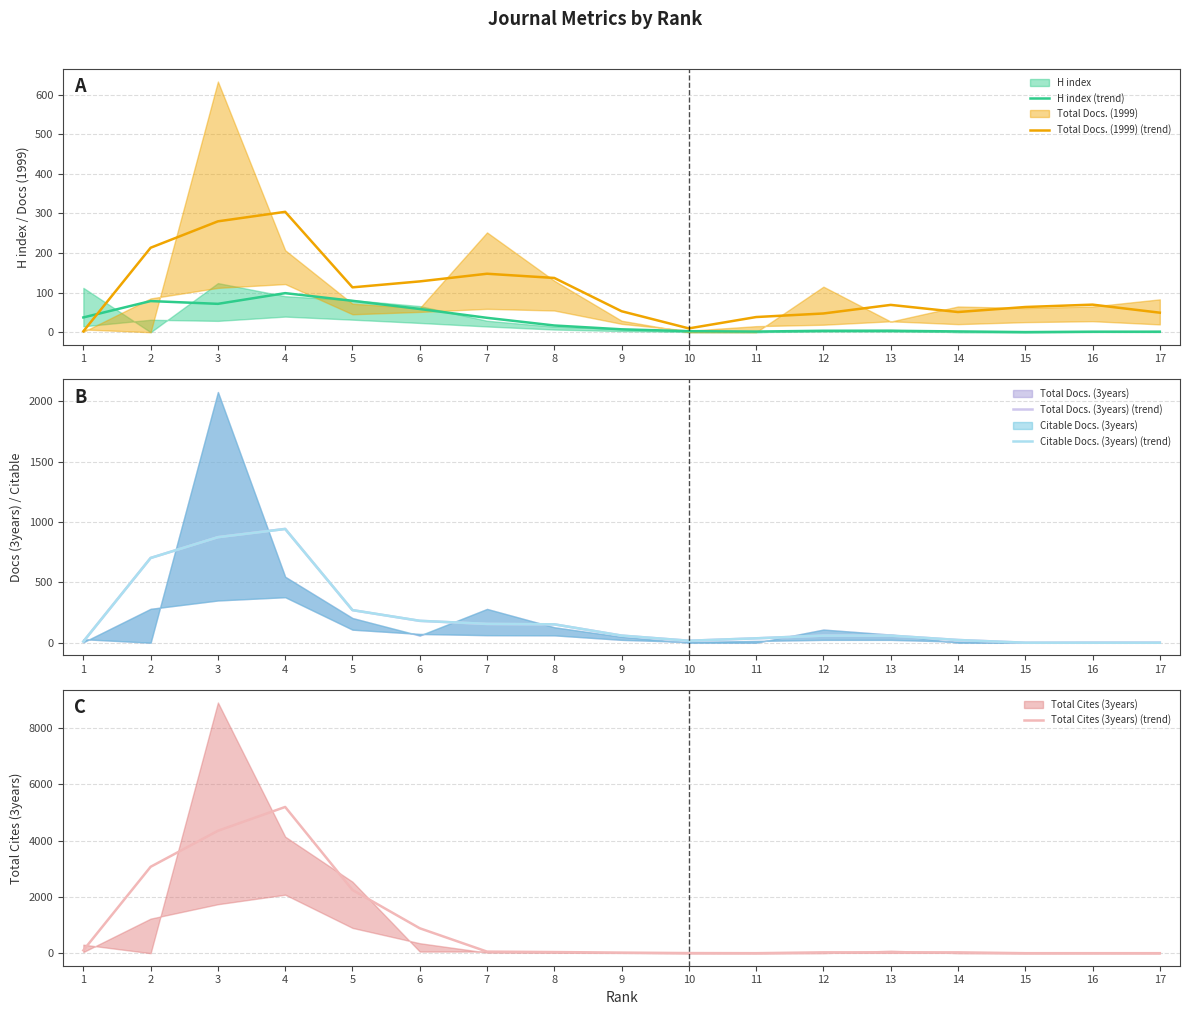

At which category does Total Cites (3years) (trend) reach its first local peak?

4